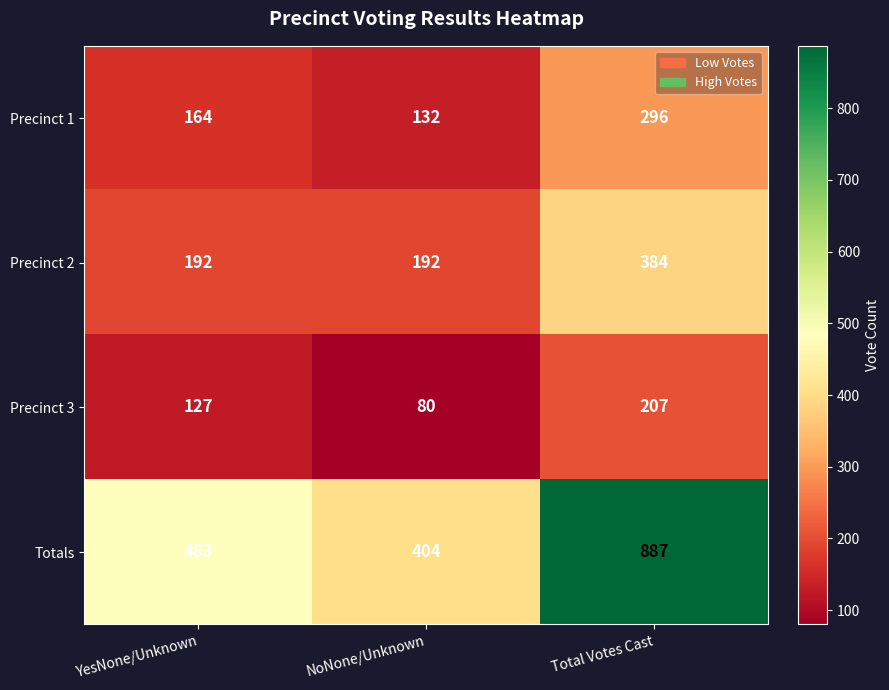

At which category is the sum across all series the highest?

Total Votes Cast